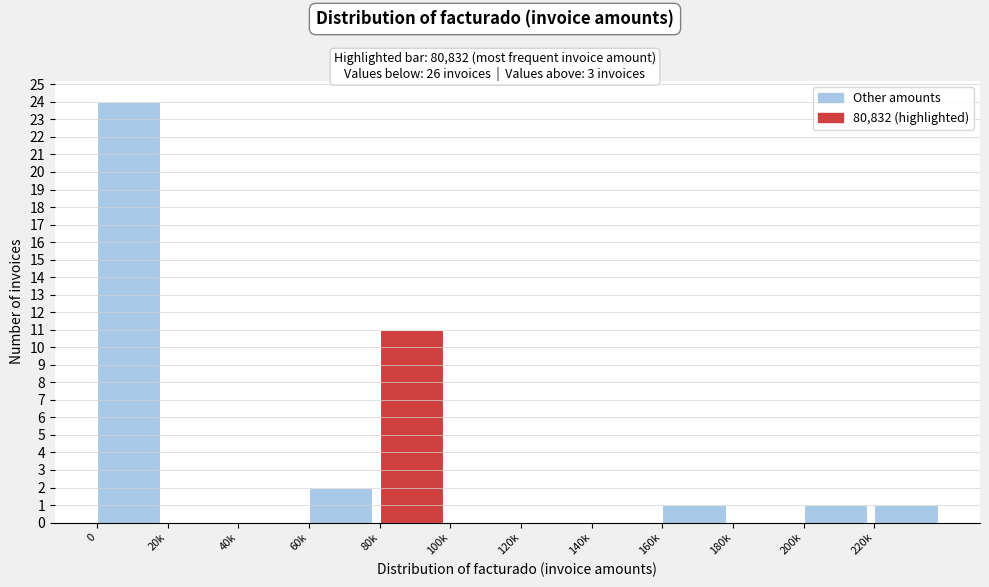

Reading left to right, extract all data points from this chart.

0=24	20k=0	40k=0	60k=2	80k=11	100k=0	120k=0	140k=0	160k=1	180k=0	200k=1	220k=1